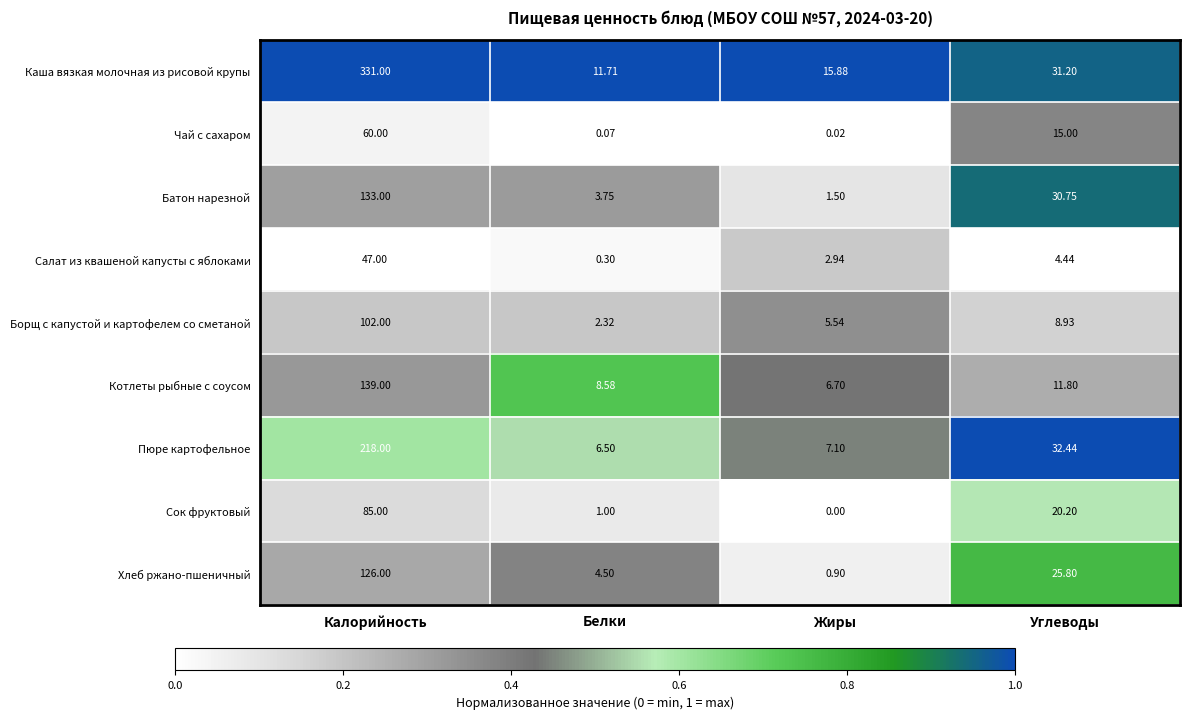

Is the value of Батон нарезной at Калорийность greater than the value of Каша вязкая молочная из рисовой крупы at Жиры?

Yes